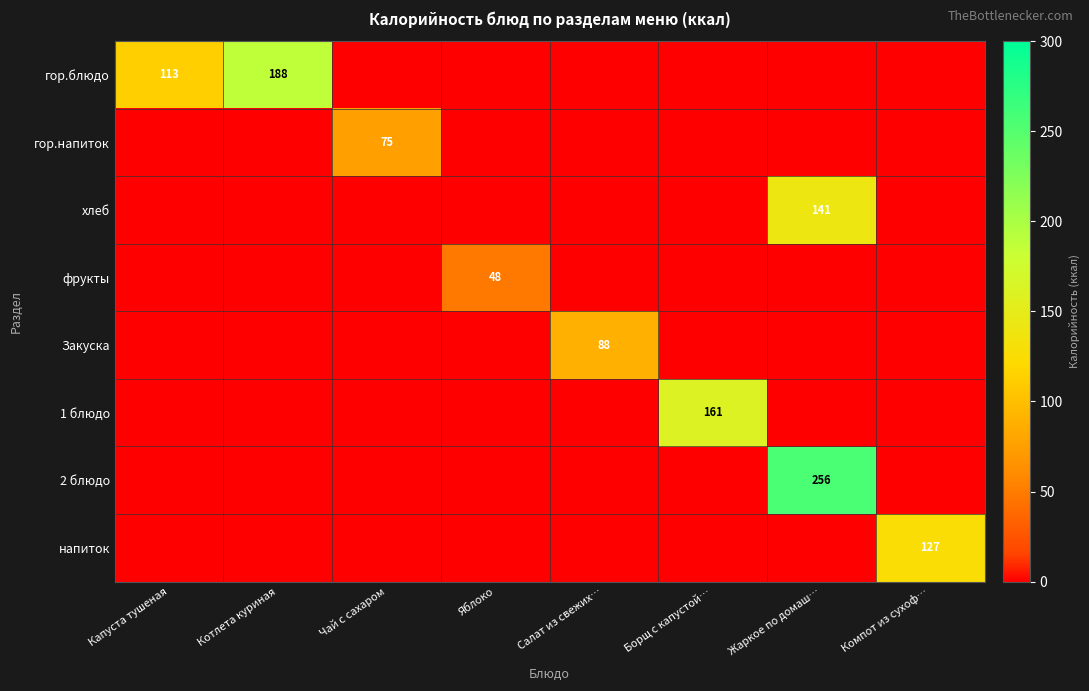

List the series in order of their peak value, highest first.

2 блюдо, гор.блюдо, 1 блюдо, хлеб, напиток, Закуска, гор.напиток, фрукты